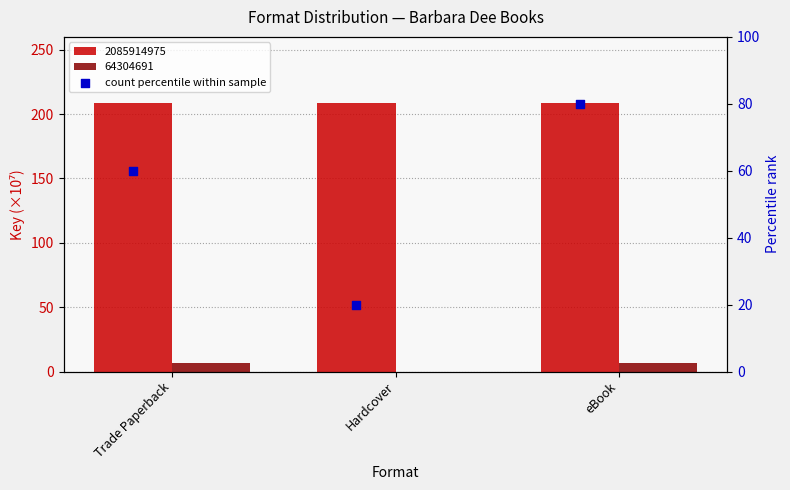

What is the change in value from Trade Paperback to eBook?

+20